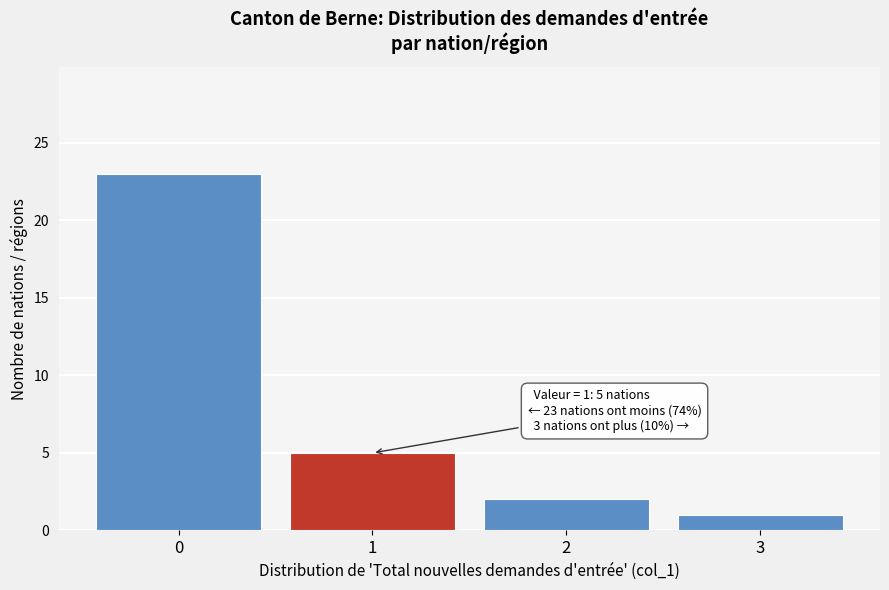

Which range on the x-axis has the tallest bar?

-0.5 to 0.5